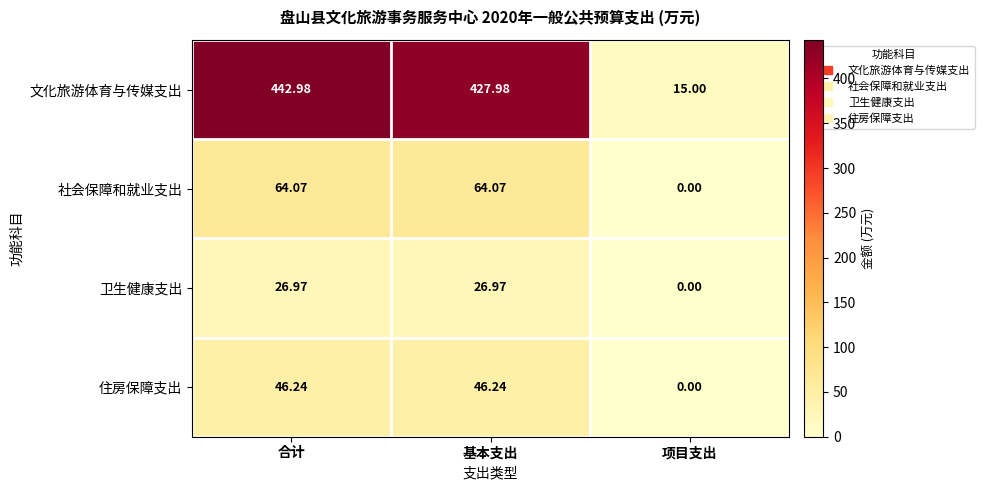

At how many categories does at least one series exceed 370?

2